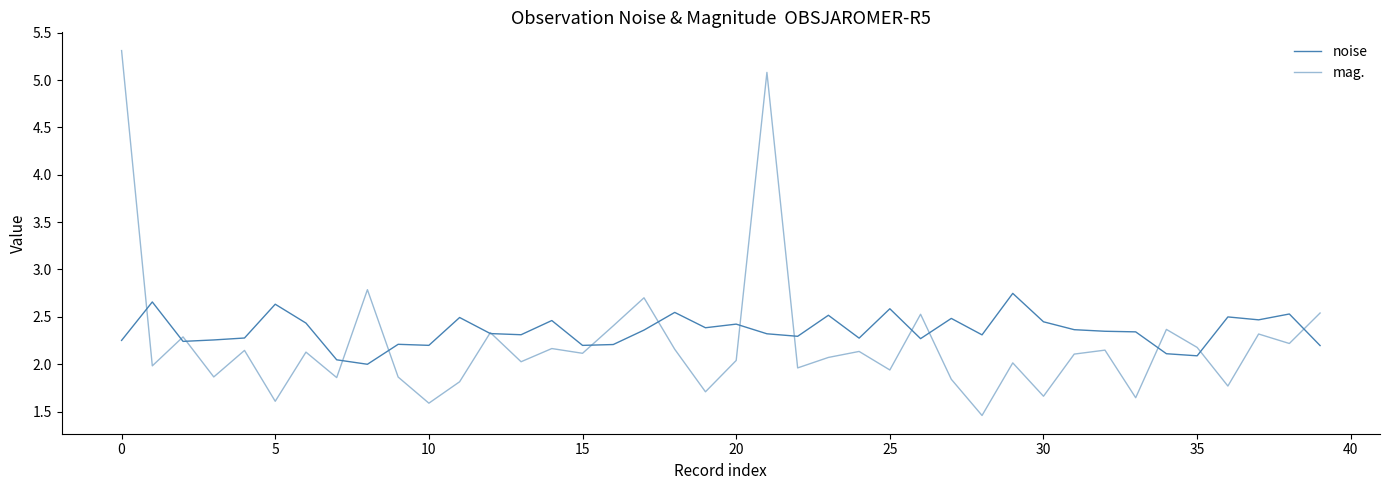

How many lines are shown in the chart?

2